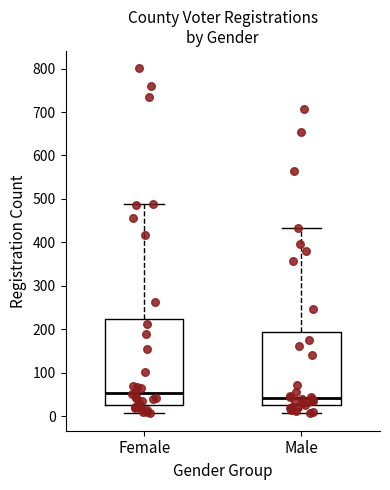

Where is the lower edge of the box for Female on the y-axis? The values are not printed on the chart, so give them approximately, as read against the axis.

30